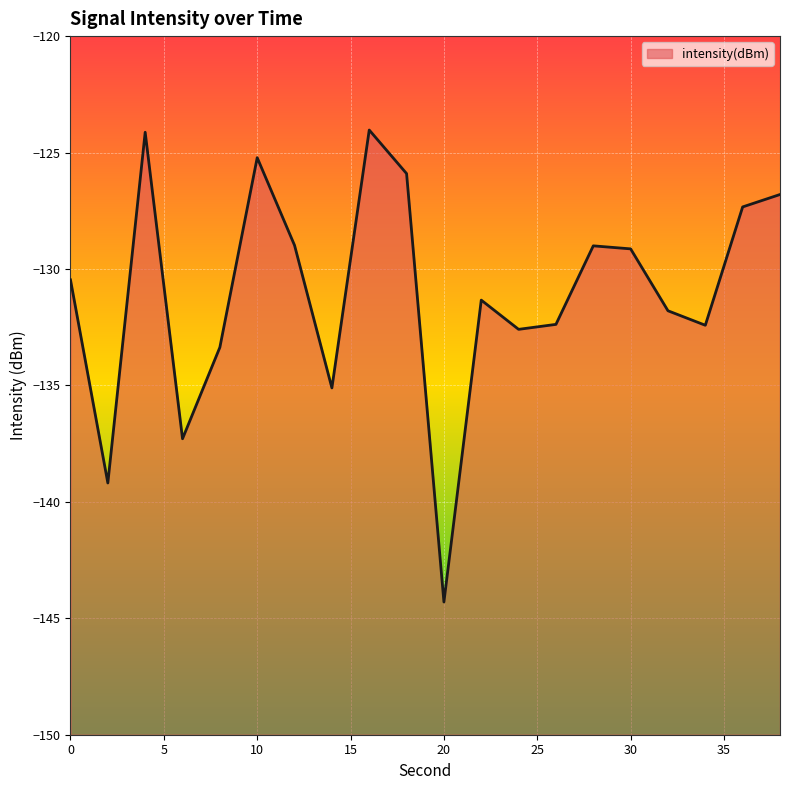

List the labels in order of value, largest first.

16, 4, 10, 18, 38, 36, 12, 28, 30, 0, 22, 32, 26, 34, 24, 8, 14, 6, 2, 20